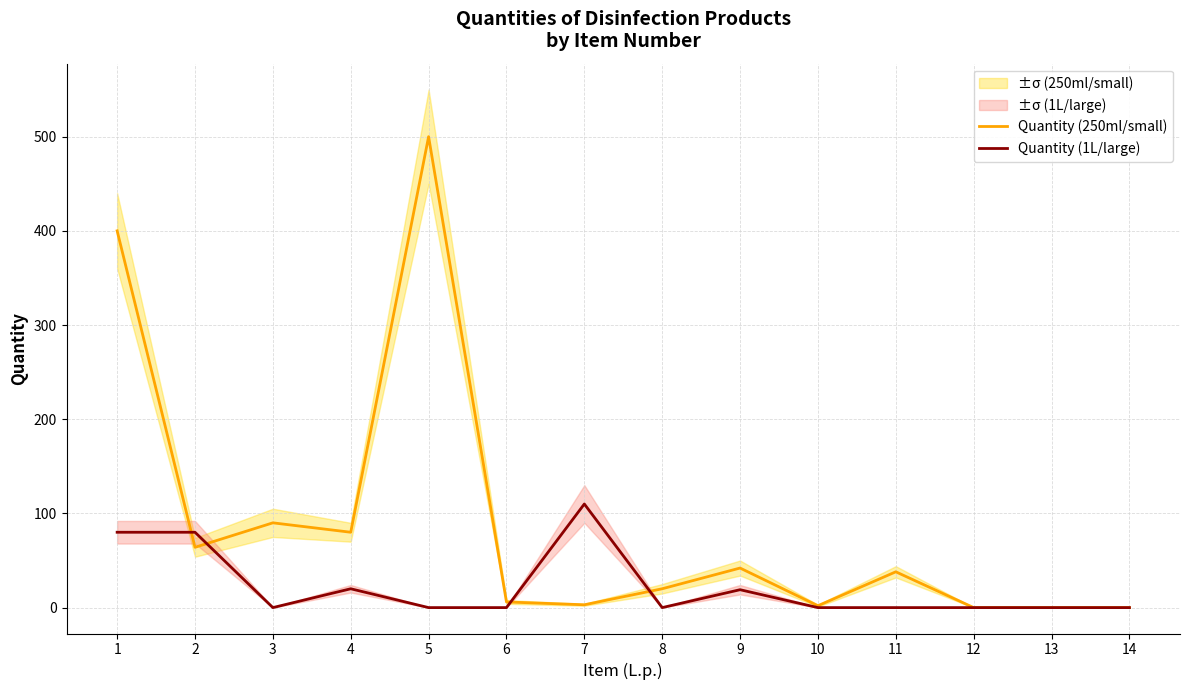

What is the maximum value for Quantity (1L/large)?

110